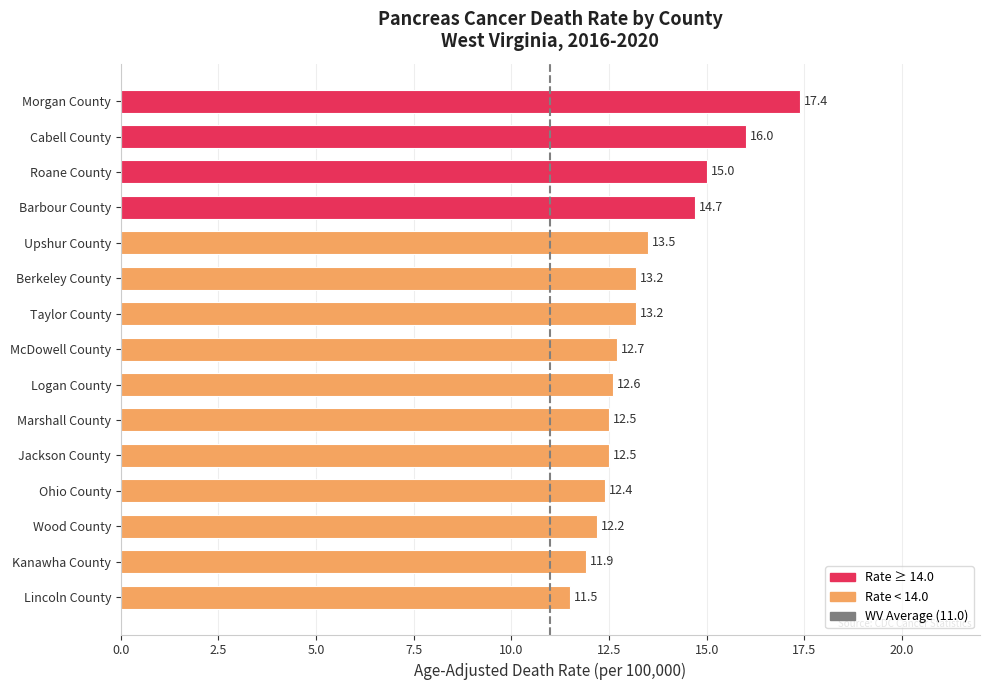

The value at Taylor County is 13.2. True or false?

True